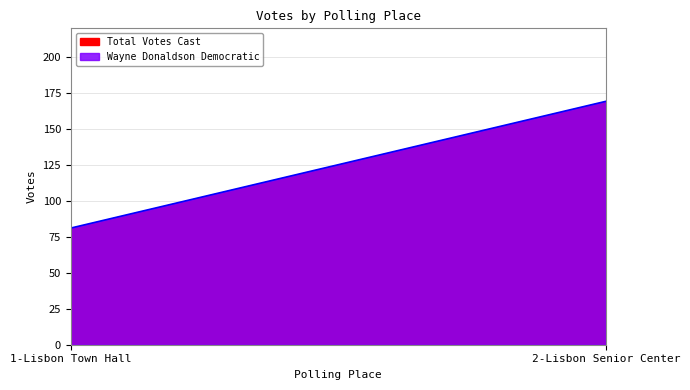

Which series has the largest total across all categories?

Wayne Donaldson Democratic